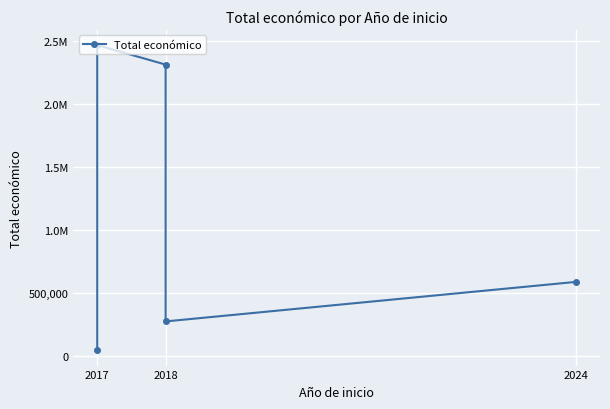

True or false: there are more than 1 points higher than both neighbors.

False